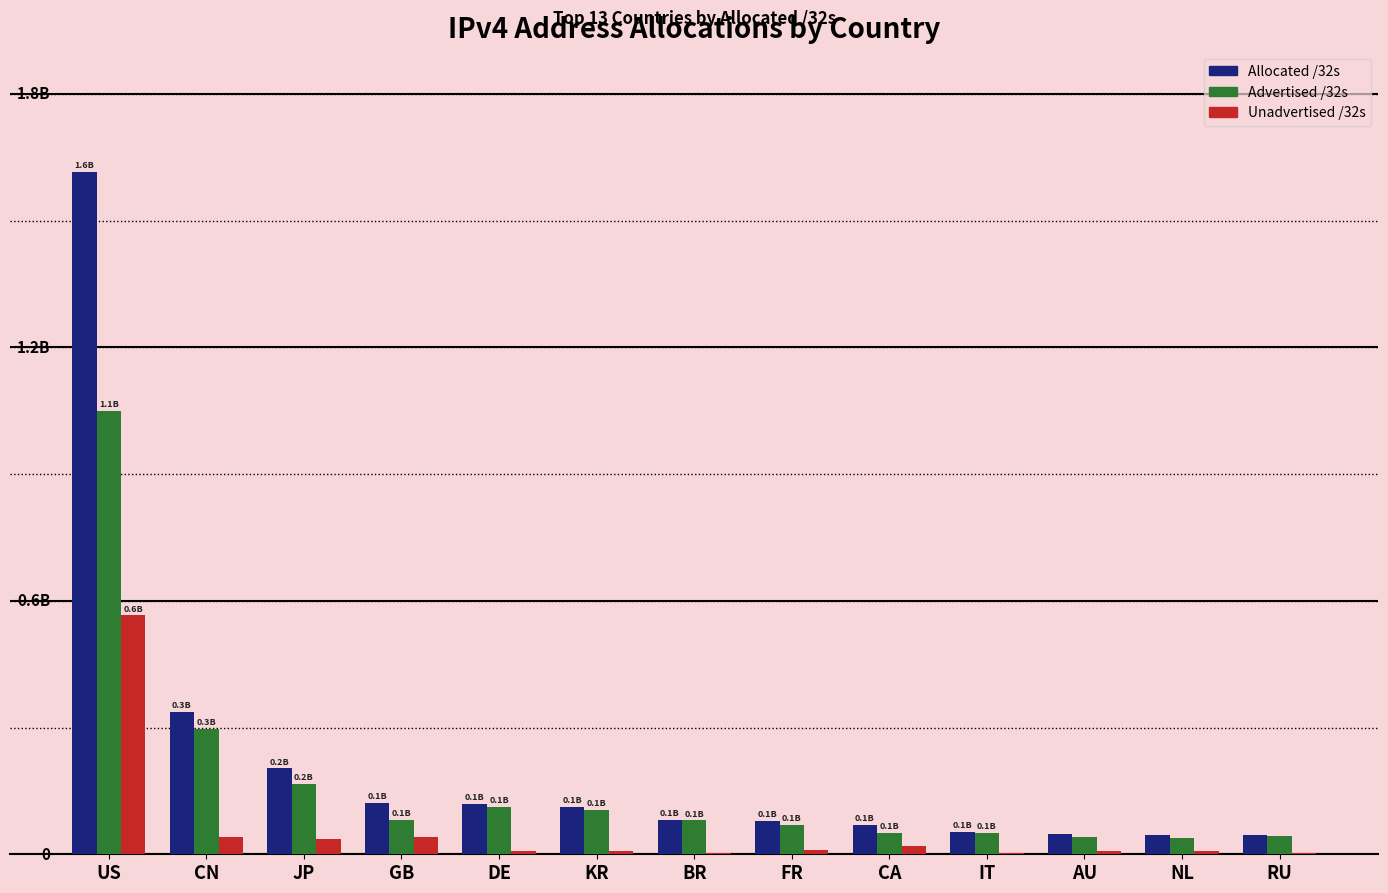

Are the bars grouped side by side (vs. stacked)?

Yes